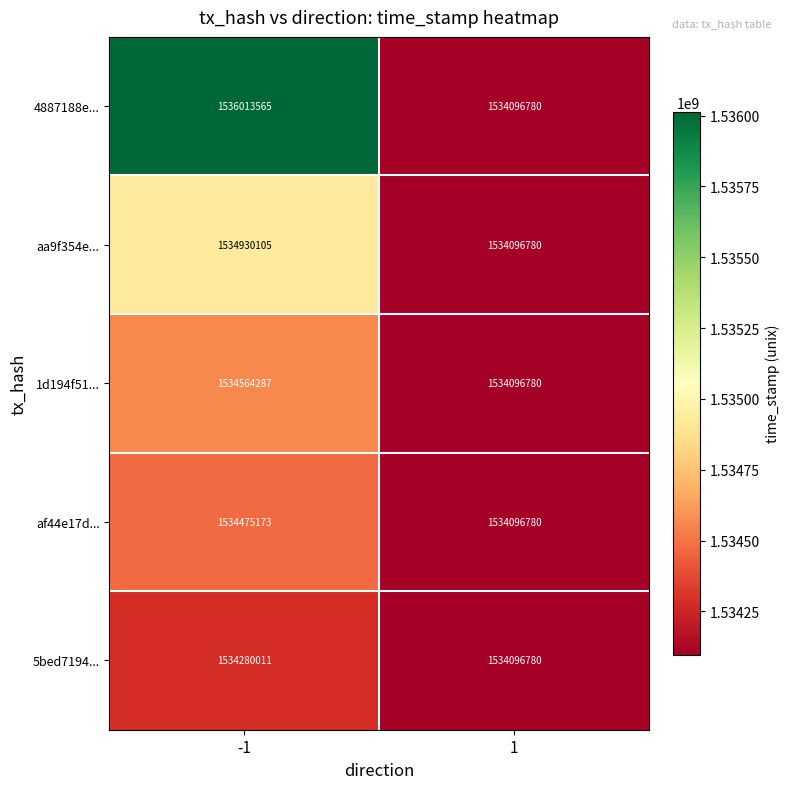

True or false: 5bed7194... has a value of 2060855467 at 1.

False